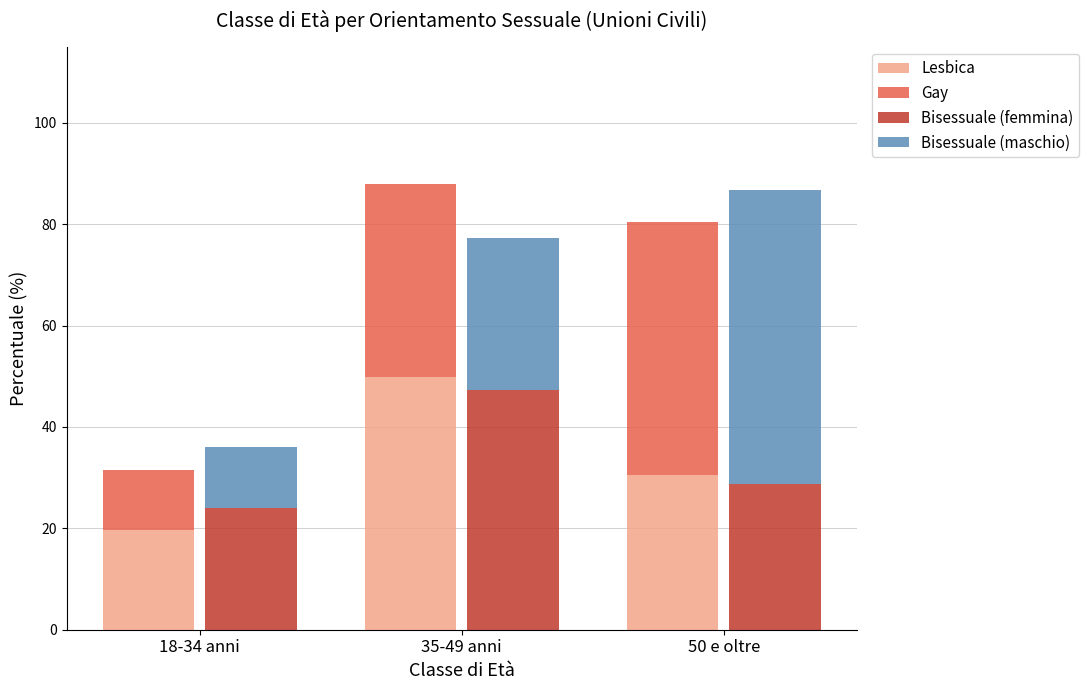

True or false: Bisessuale (femmina) has a value of 8.4 at 50 e oltre.

False